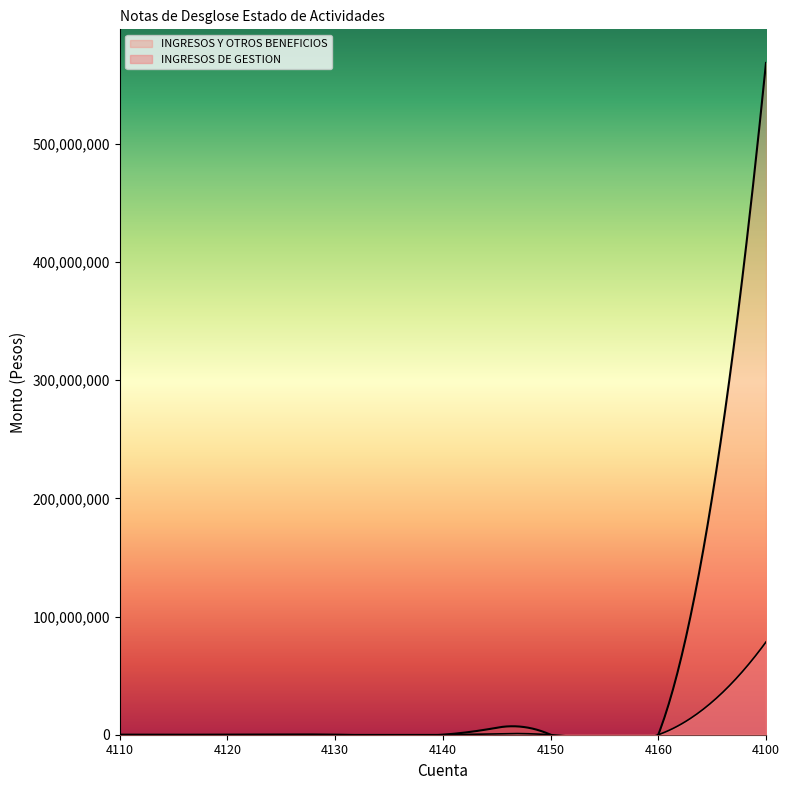

Which series has the widest spread of values?

INGRESOS Y OTROS BENEFICIOS